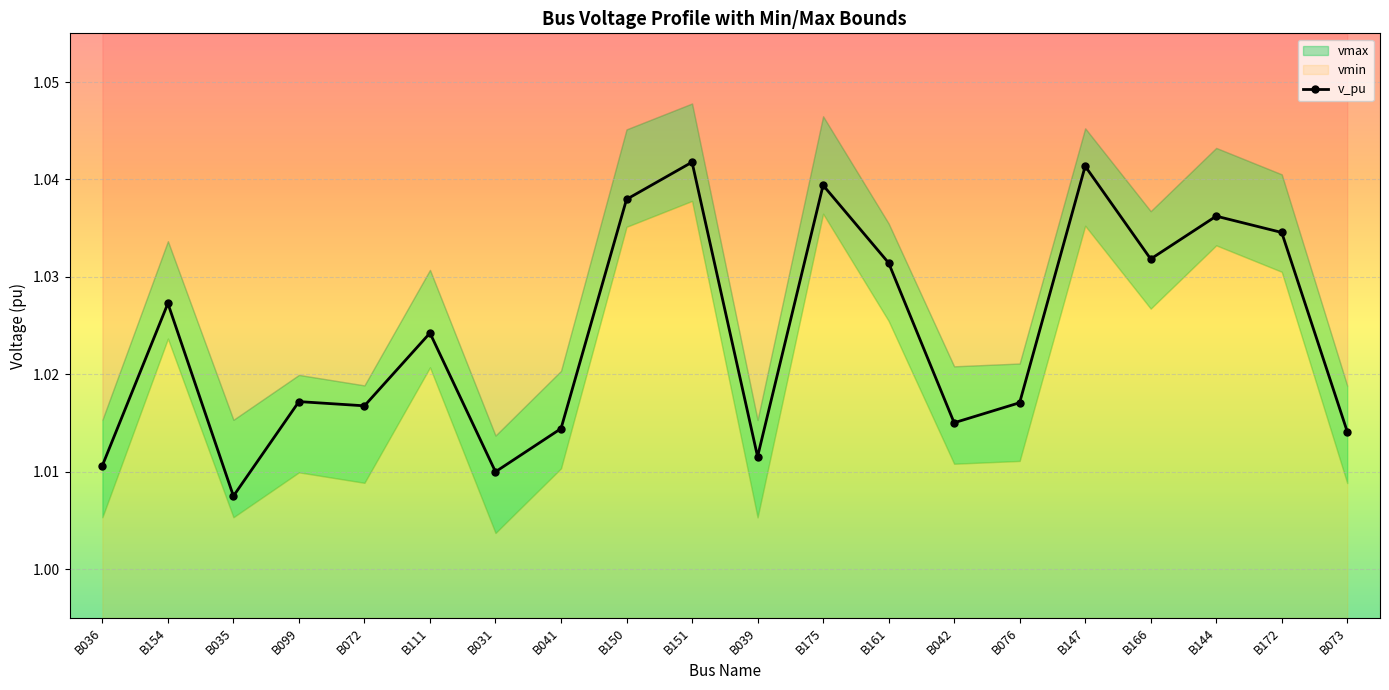

Which has a higher value, B161 or B150?

B150